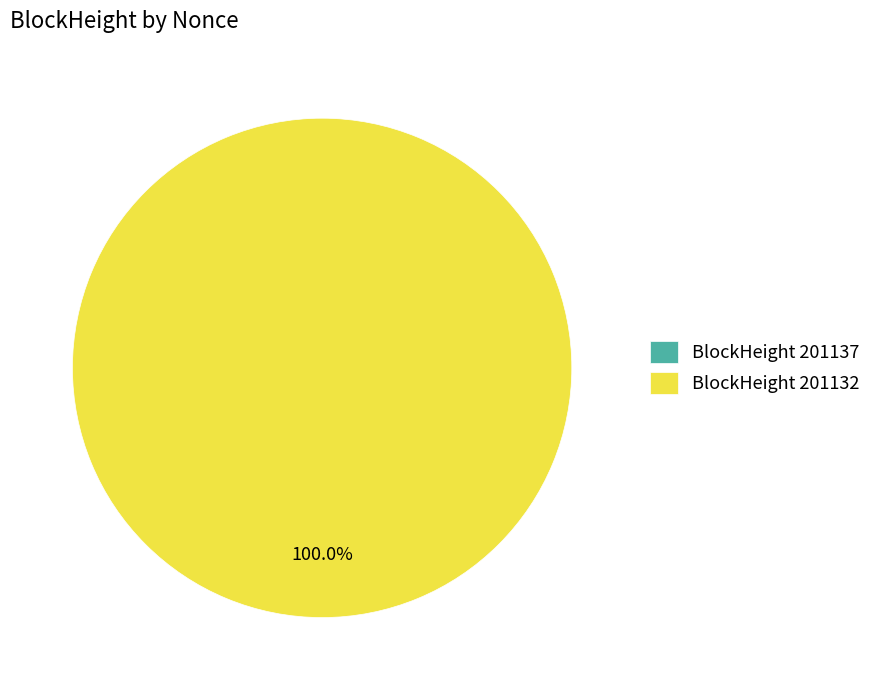

How many slices are in this pie chart?

2